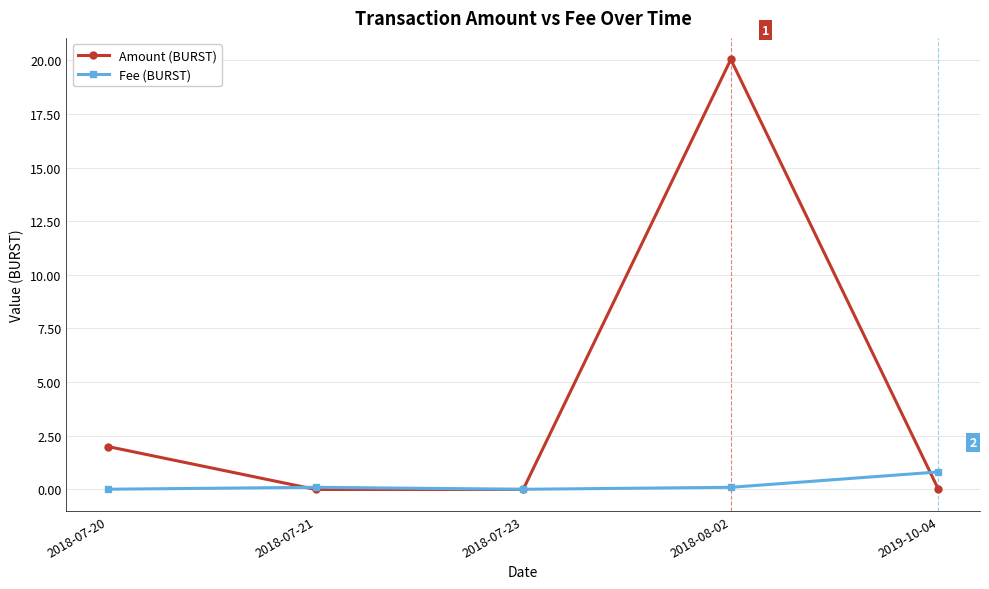

At which category does Amount (BURST) reach its first local peak?

2018-08-02